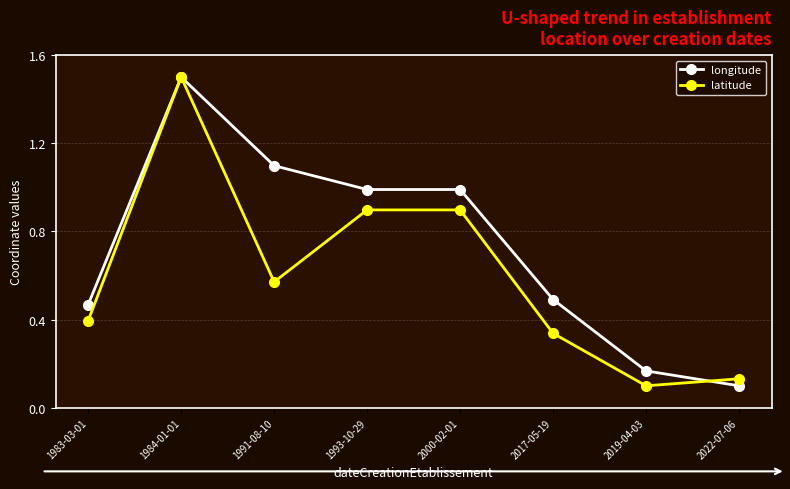

What position from the left is 1983-03-01?

1